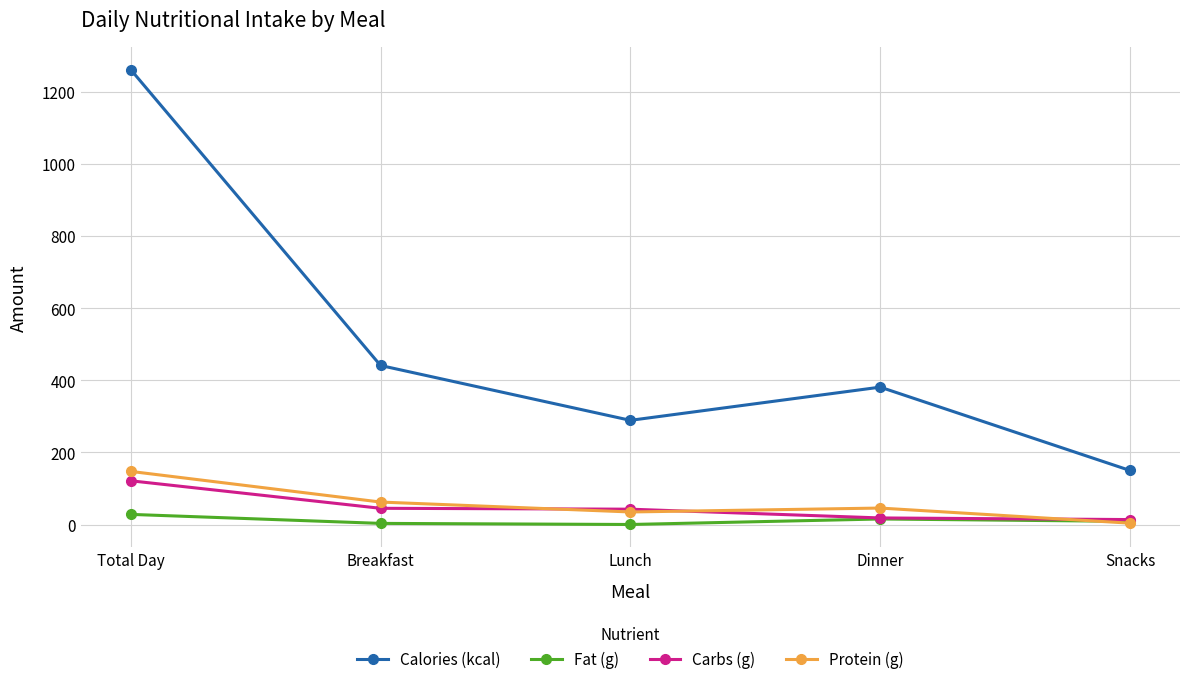

True or false: Calories (kcal) has a value of 381.0 at Dinner.

True